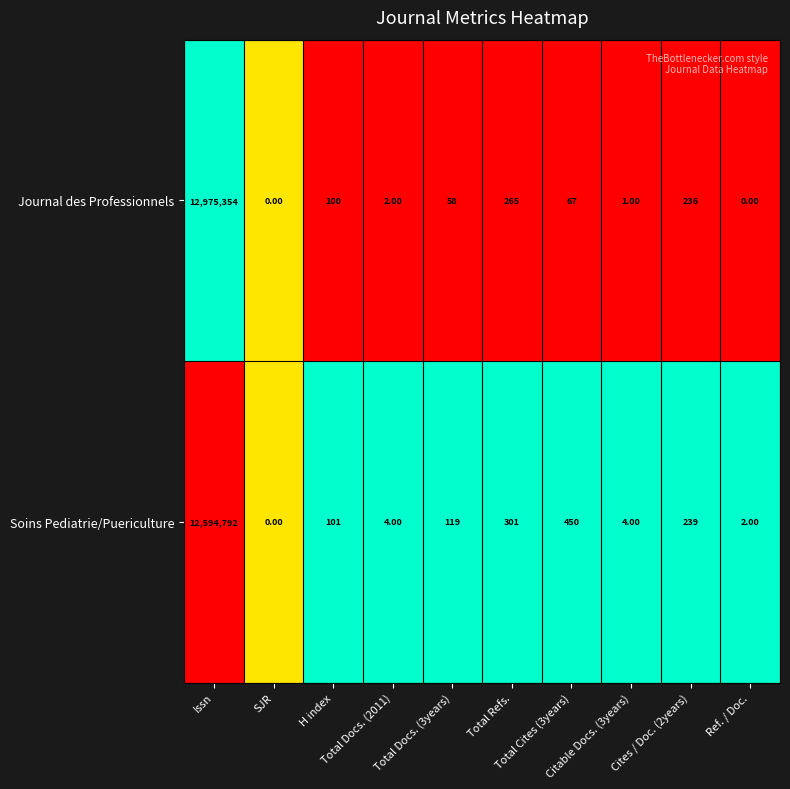

At which category is the sum across all series the highest?

Issn